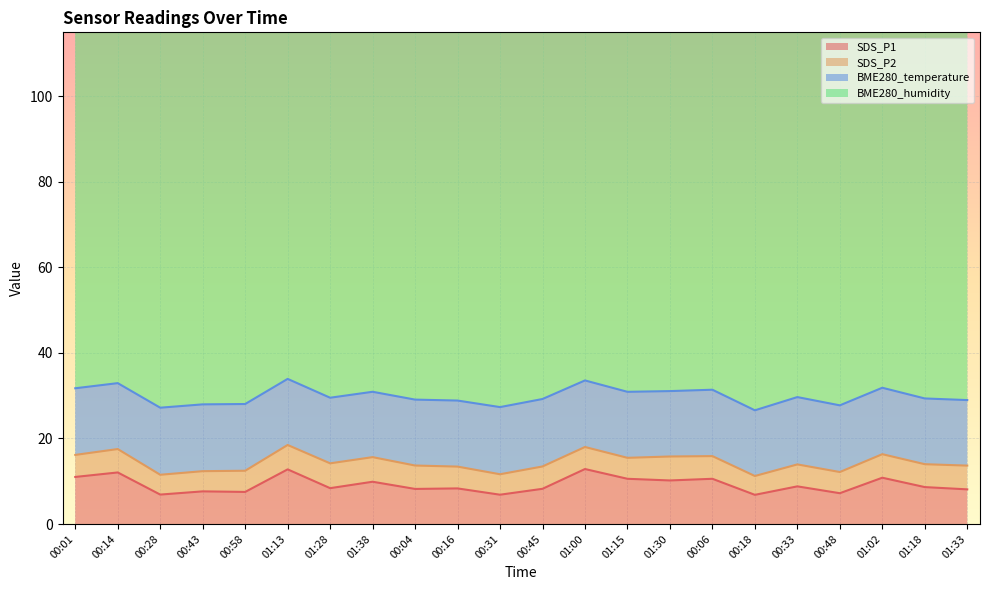

True or false: SDS_P2 and BME280_temperature cross at least once.

False